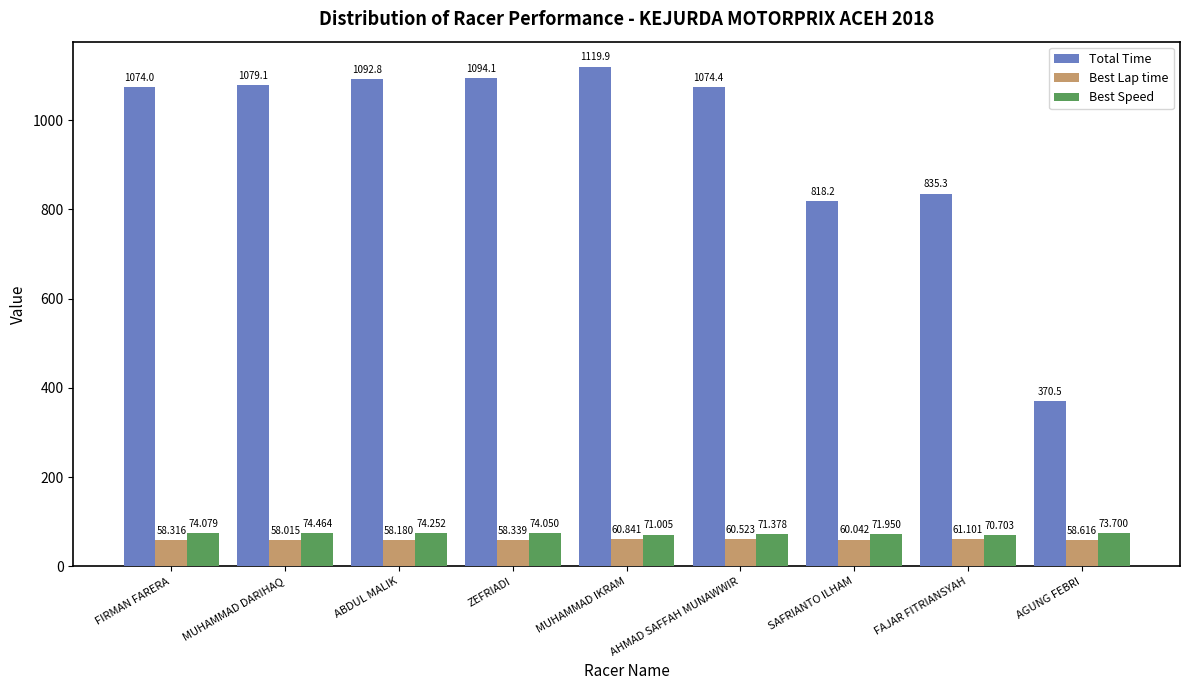

Which category has the highest value in the Best Speed series?

MUHAMMAD DARIHAQ